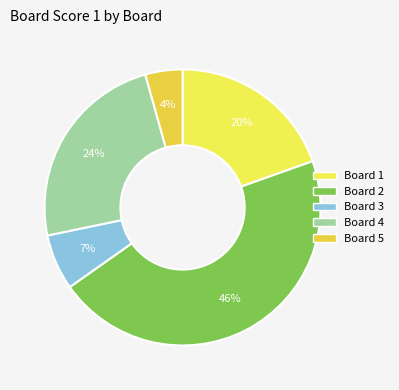

How many segments does this pie chart have?

5